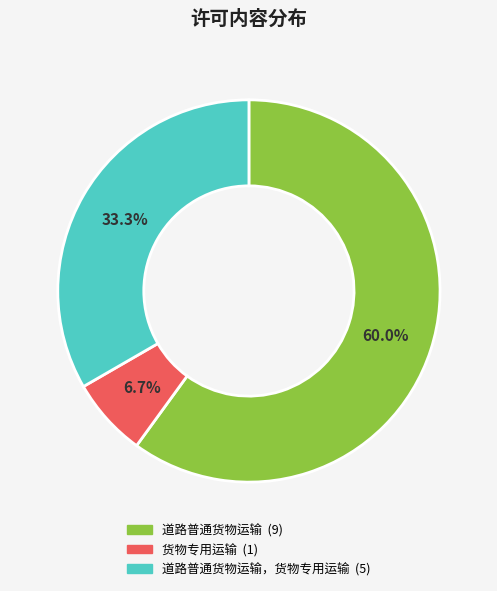

Count the number of slices in the pie.

3